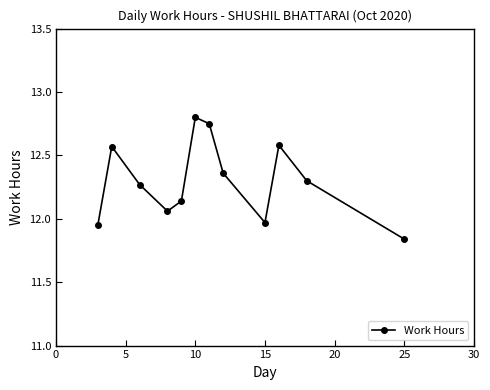

What is the sum of all values?

147.6